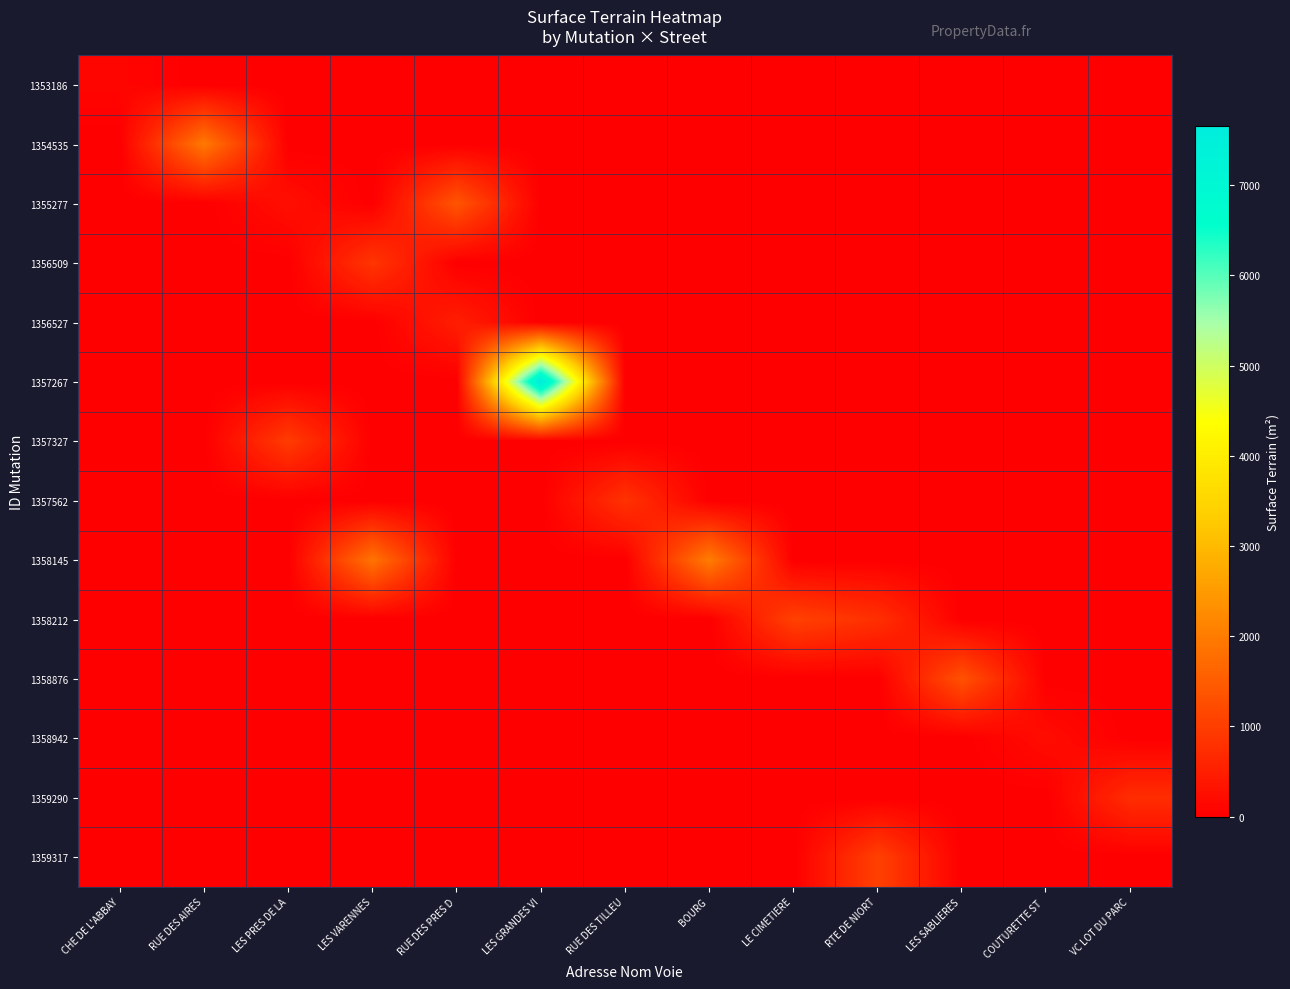

What is the greatest value displayed?

7660